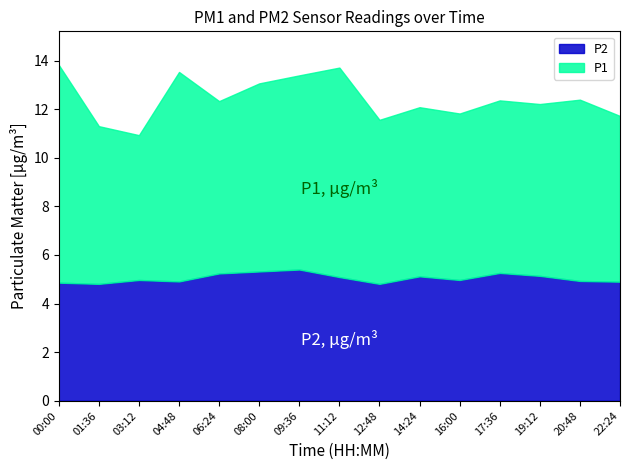

The P2 series shows 4.9 at 00:00. True or false?

True